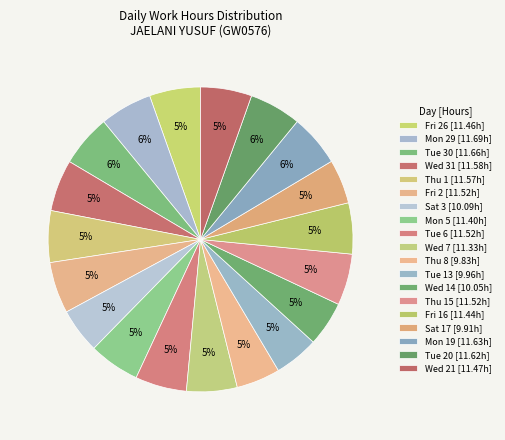

Count the number of slices in the pie.

19